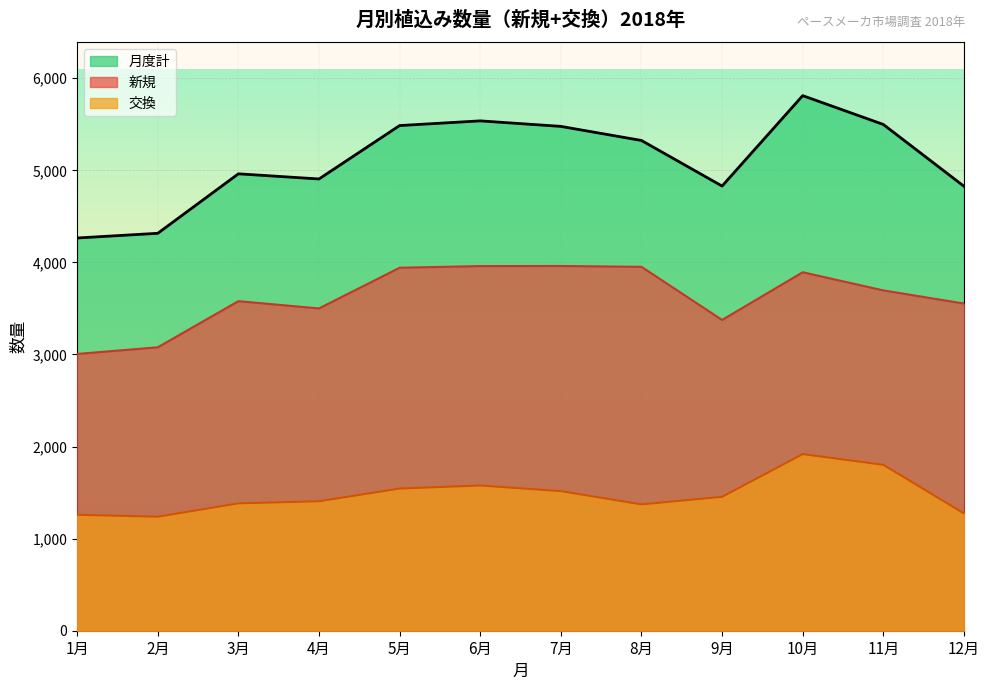

In 交換, how many points are higher than both neighbors (excluding endpoints)?

2